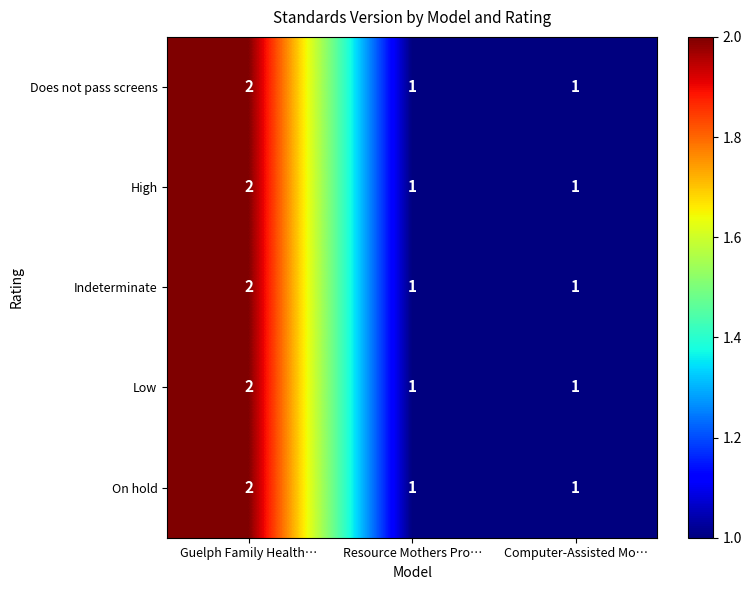

How many series are shown in this chart?

5